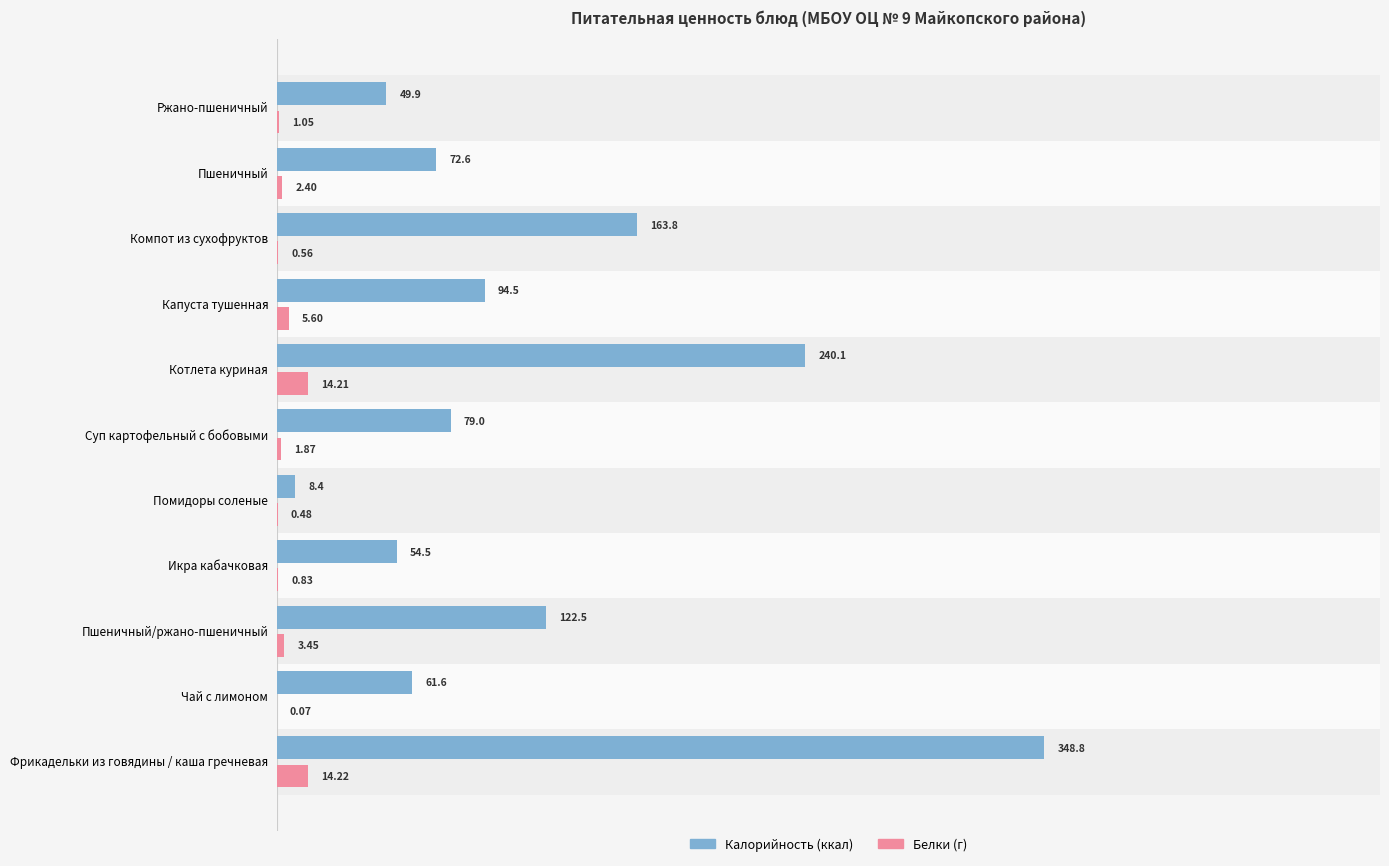

Reading left to right, what are all the values shown in this chart?

Калорийность: 348.8	61.6	122.5	54.5	8.4	79.0	240.1	94.5	163.8	72.6	49.9
Белки: 14.2	0.1	3.5	0.8	0.5	1.9	14.2	5.6	0.6	2.4	1.1